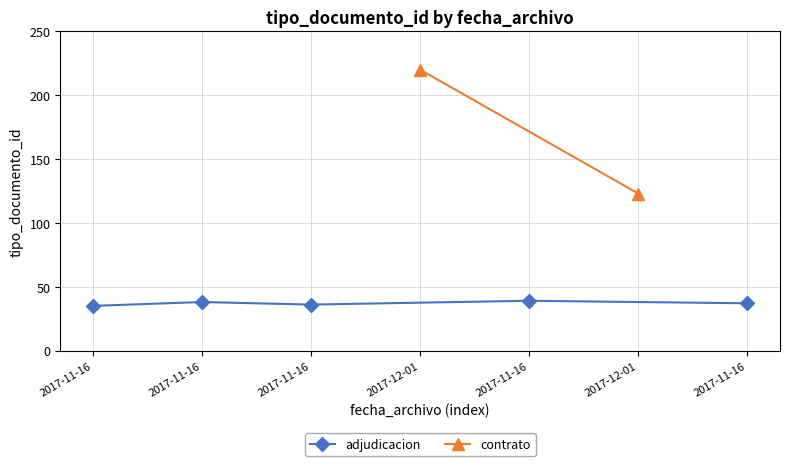

Is it true that the value at 2017-11-16 is 55?

False